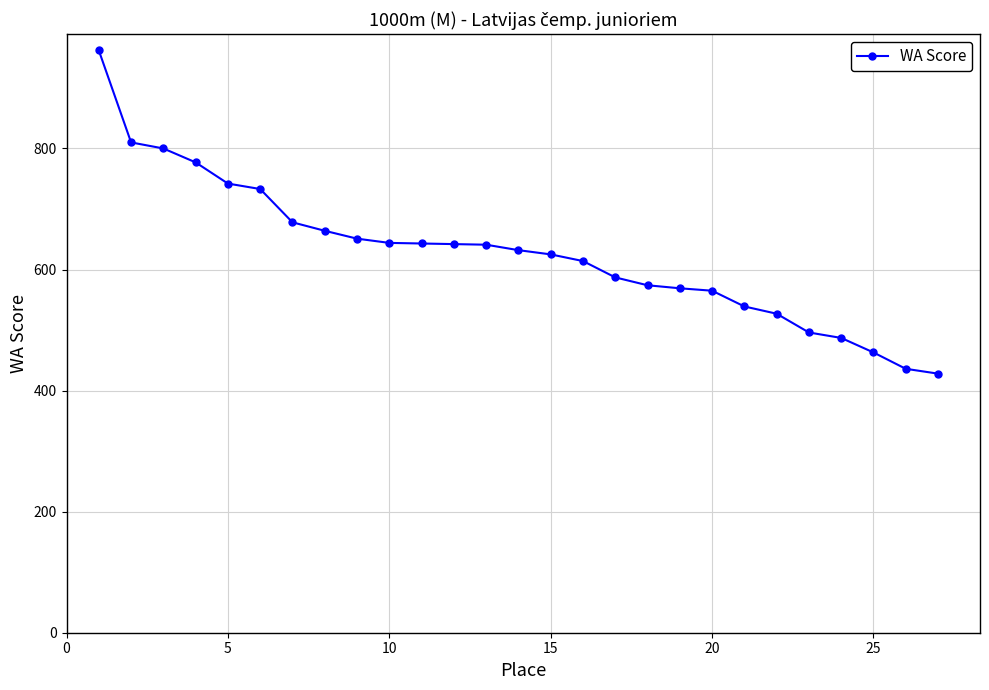

What is the difference between the maximum and minimum values?

534